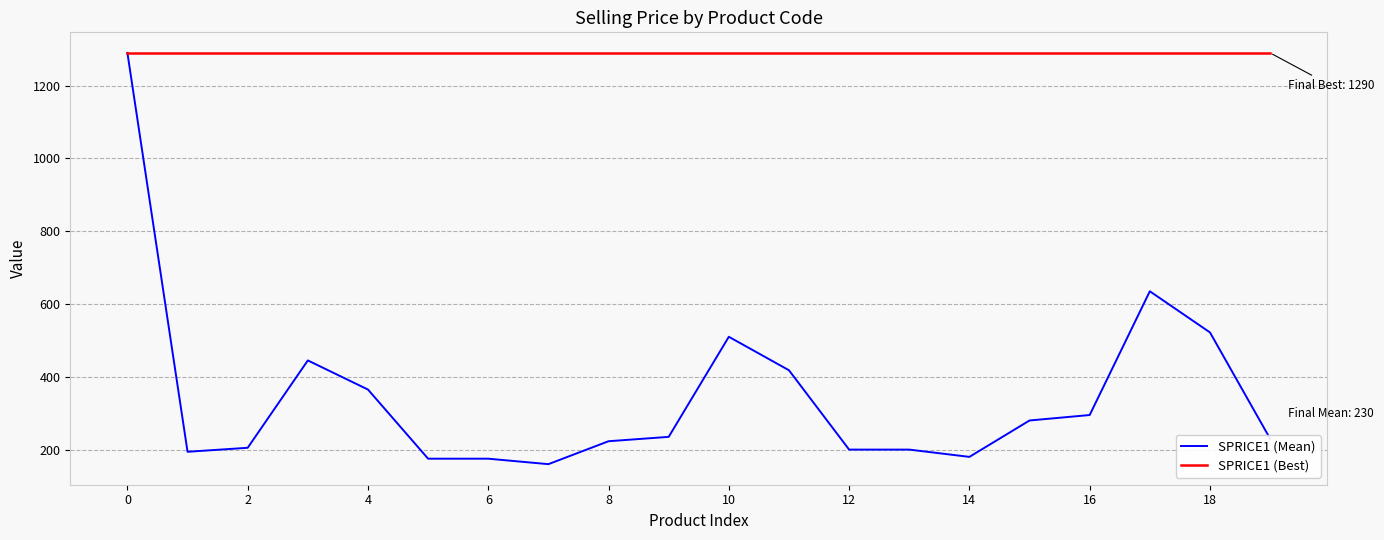

Is this an area chart (filled region under the line)?

No